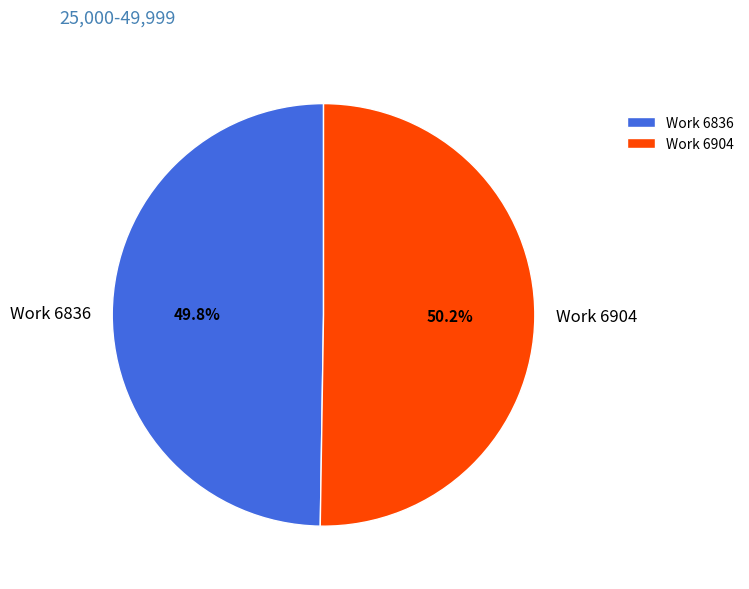

True or false: Work 6904 accounts for 39% of the total.

False